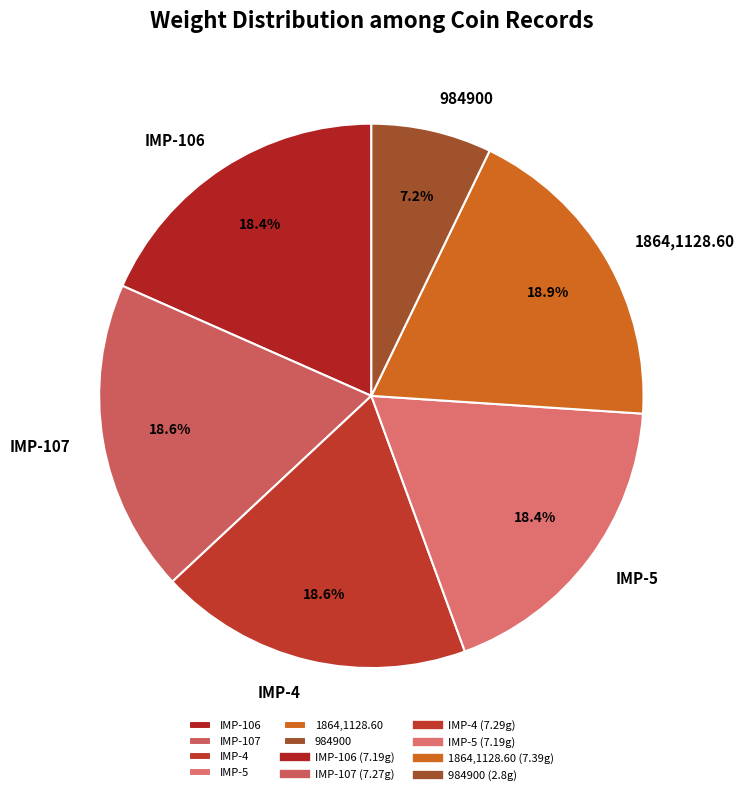

To the nearest percent, what is the difference between the largest and smallest slice percentages?

12%